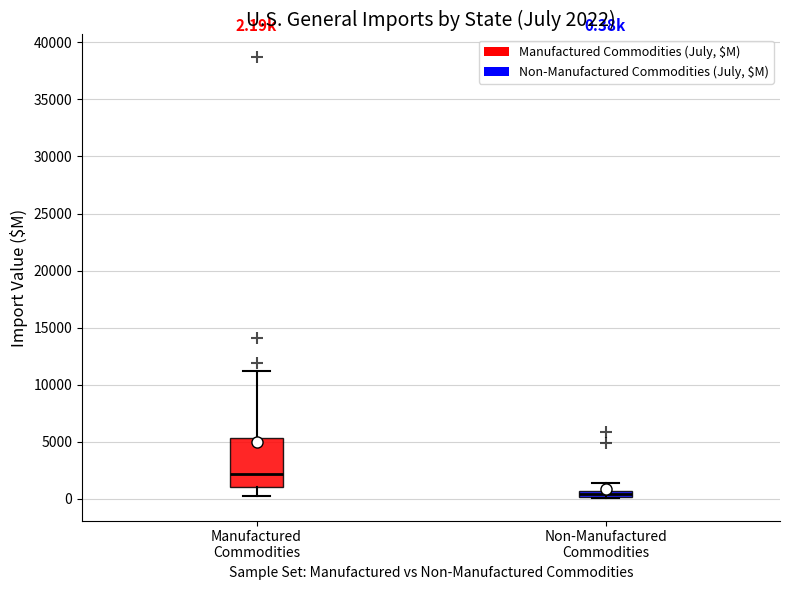

Which box's median line is the highest?

Manufactured Commodities